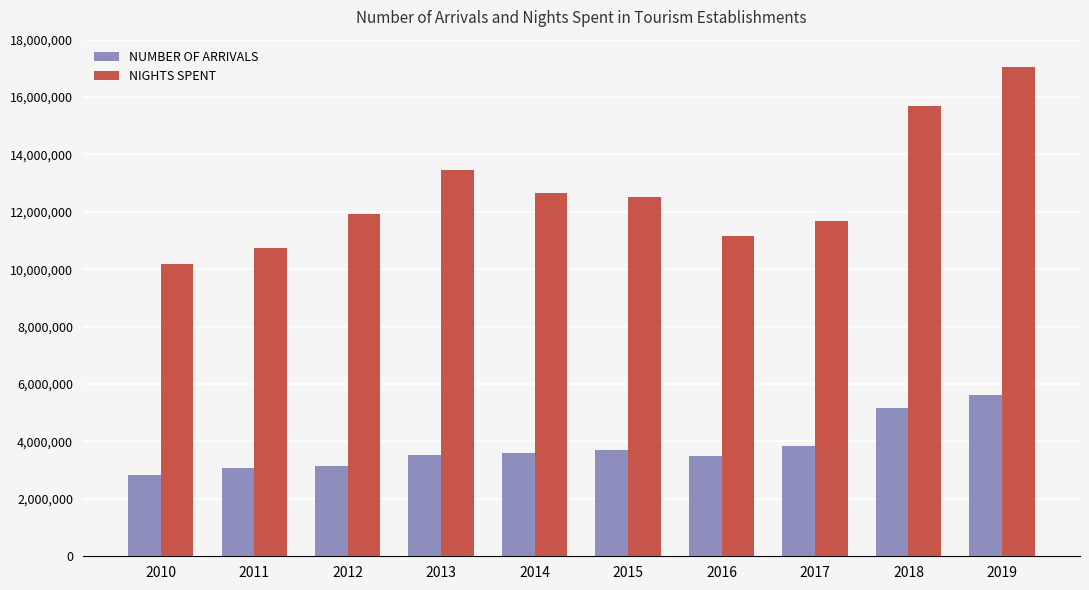

What is the maximum value shown in the chart?

17054807